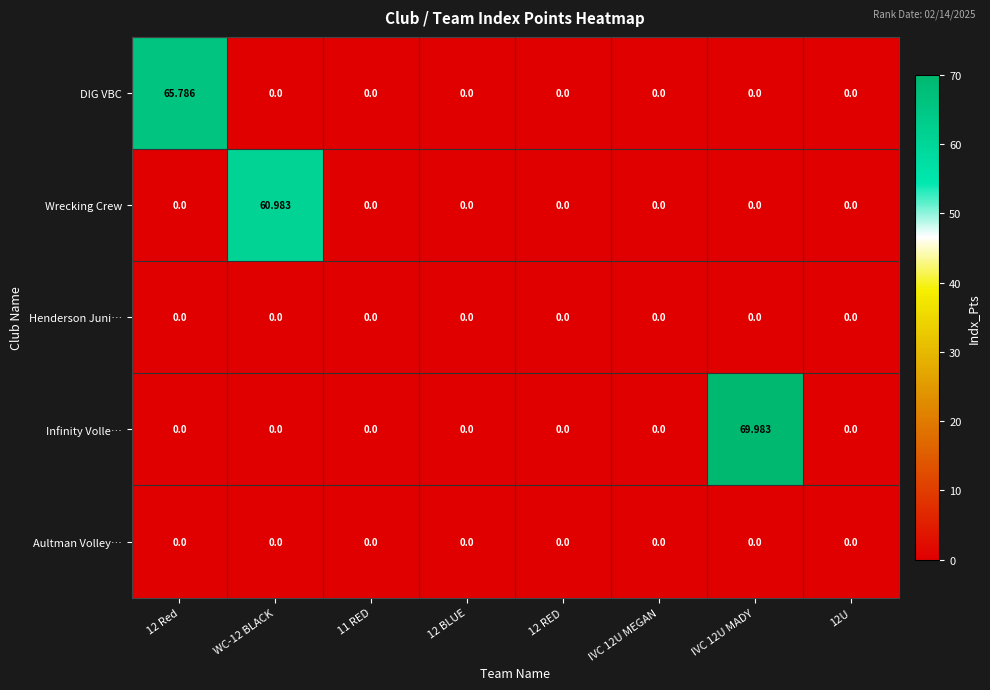

Which series changed the most between 11 RED and IVC 12U MADY?

Infinity Volle…